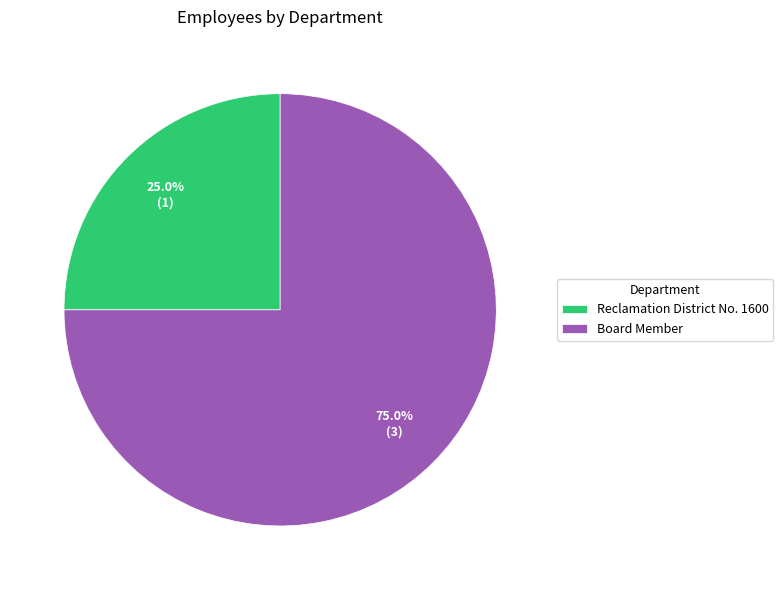

To the nearest percent, what is the difference between the Reclamation District No. 1600 and Board Member slice percentages?

50%